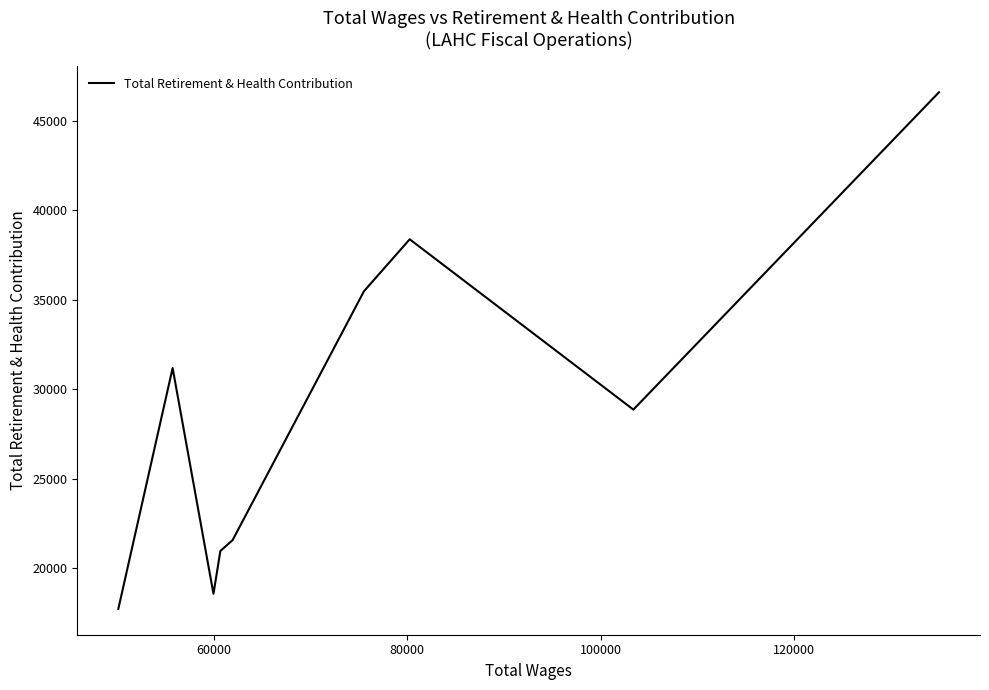

What is the sum of all values?

259315